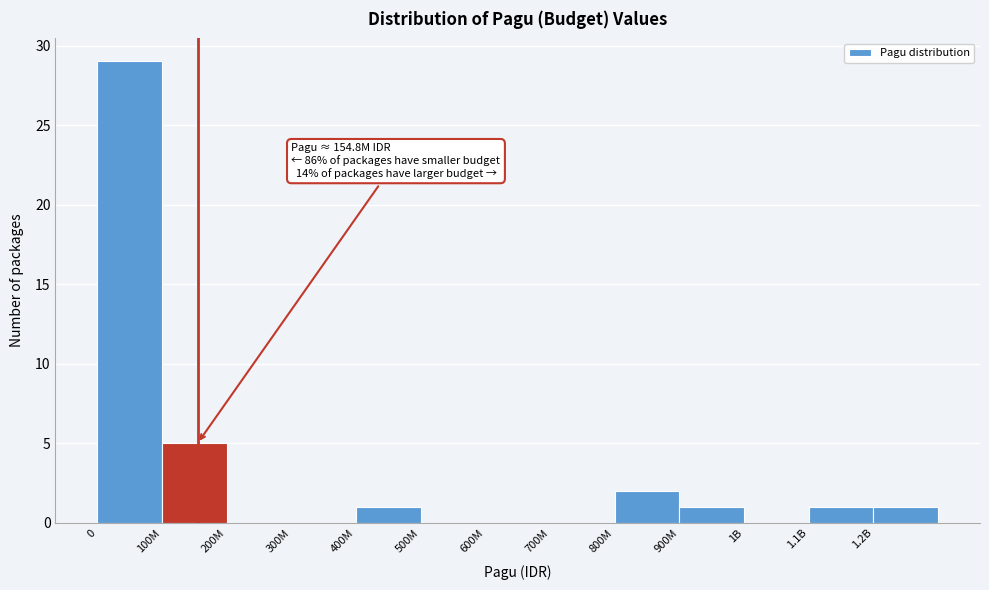

Reading left to right, extract all data points from this chart.

0=29	100M=5	200M=0	300M=0	400M=1	500M=0	600M=0	700M=0	800M=2	900M=1	1B=0	1.1B=1	1.2B=1